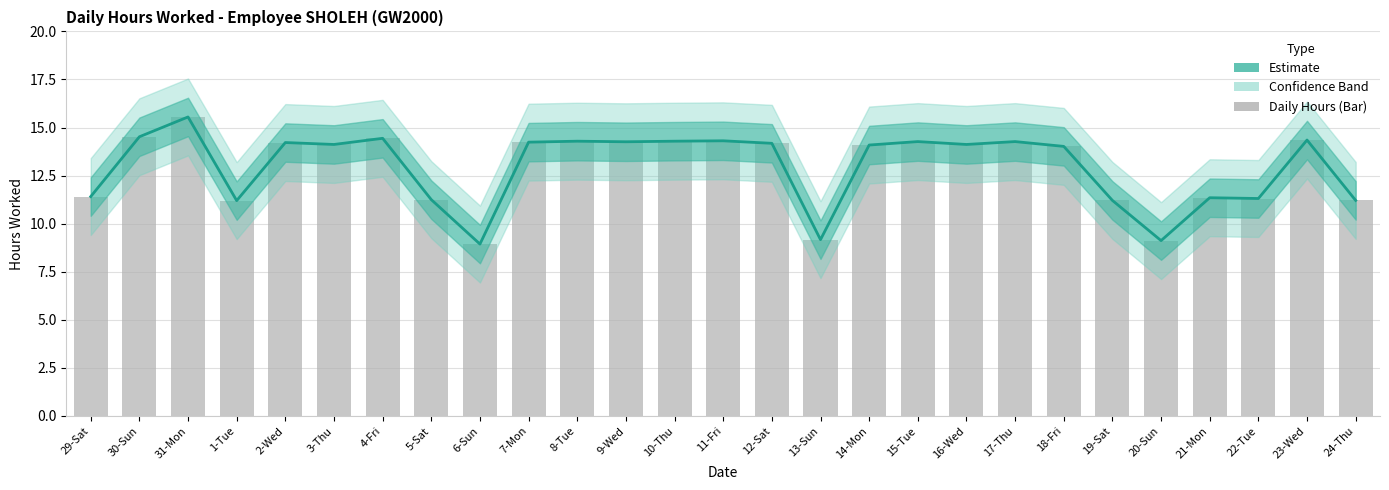

Which category has the lowest value across all series?

6-Sun